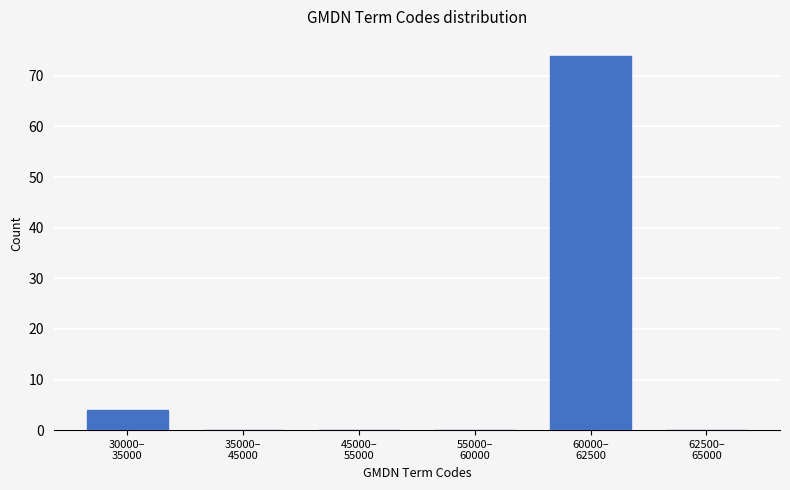

What is the maximum value shown in the chart?

74